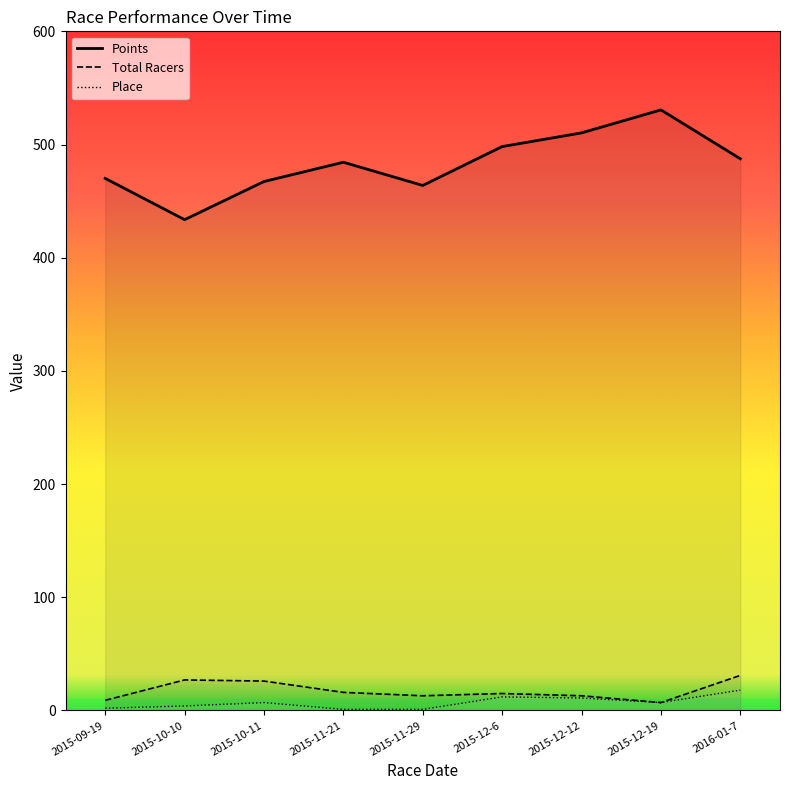

The Points series shows 530.6 at 2015-12-19. True or false?

True